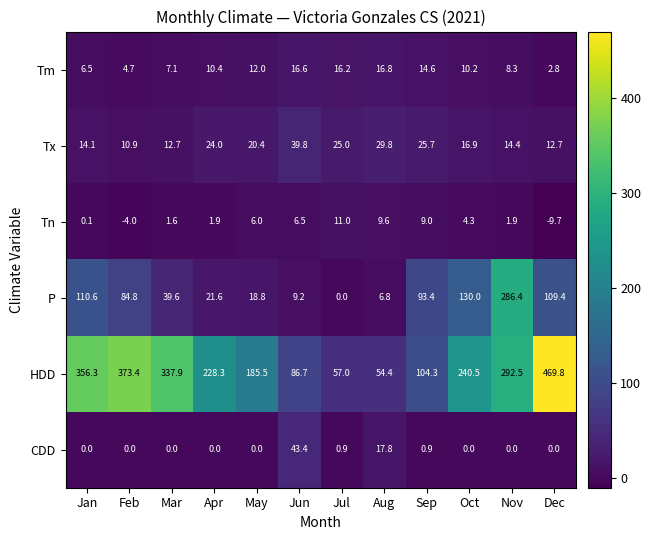

Which series has the widest spread of values?

HDD